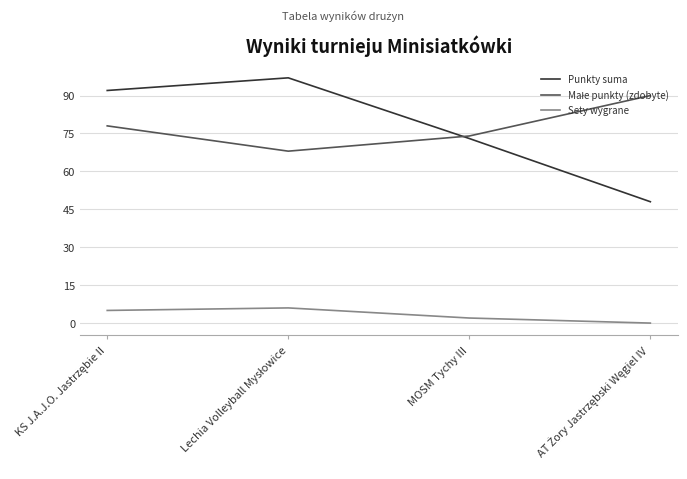

What is the maximum value for Sety wygrane?

6